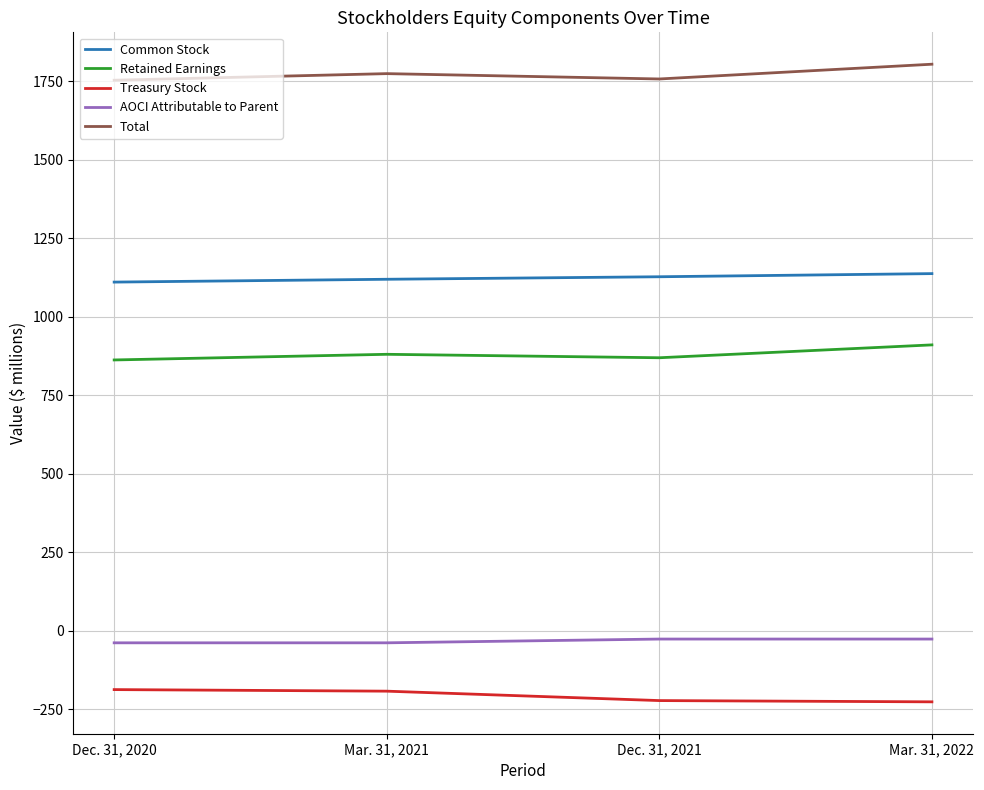

What is the maximum value shown in the chart?

1804